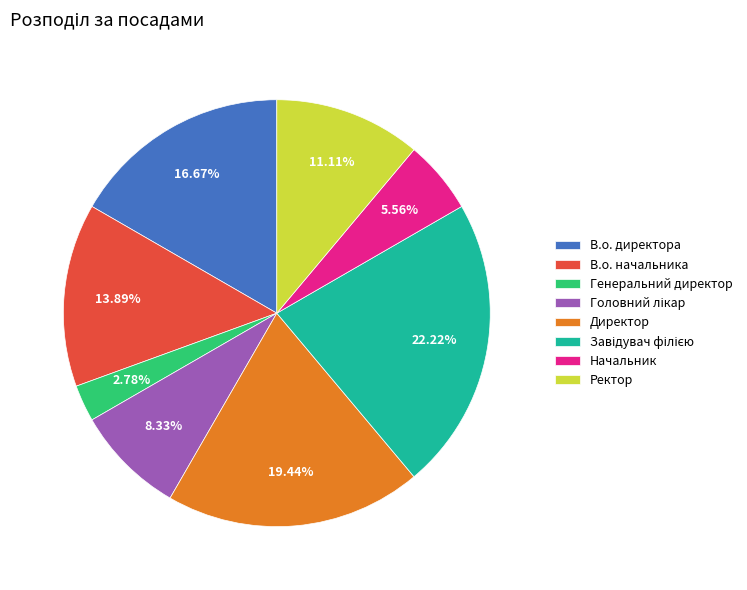

What percentage is the Директор slice, to the nearest percent?

19%